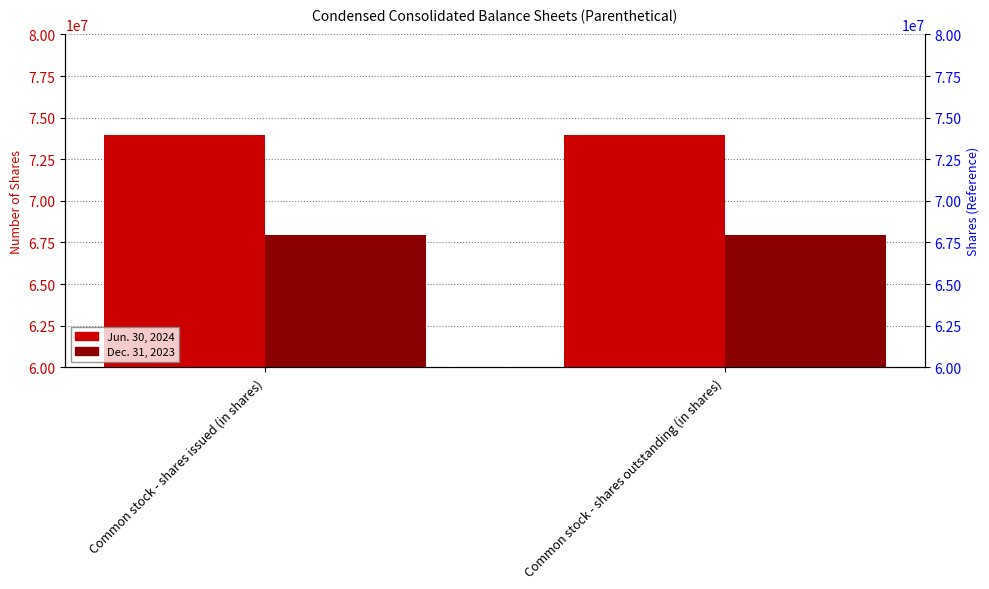

Are the bars horizontal?

No